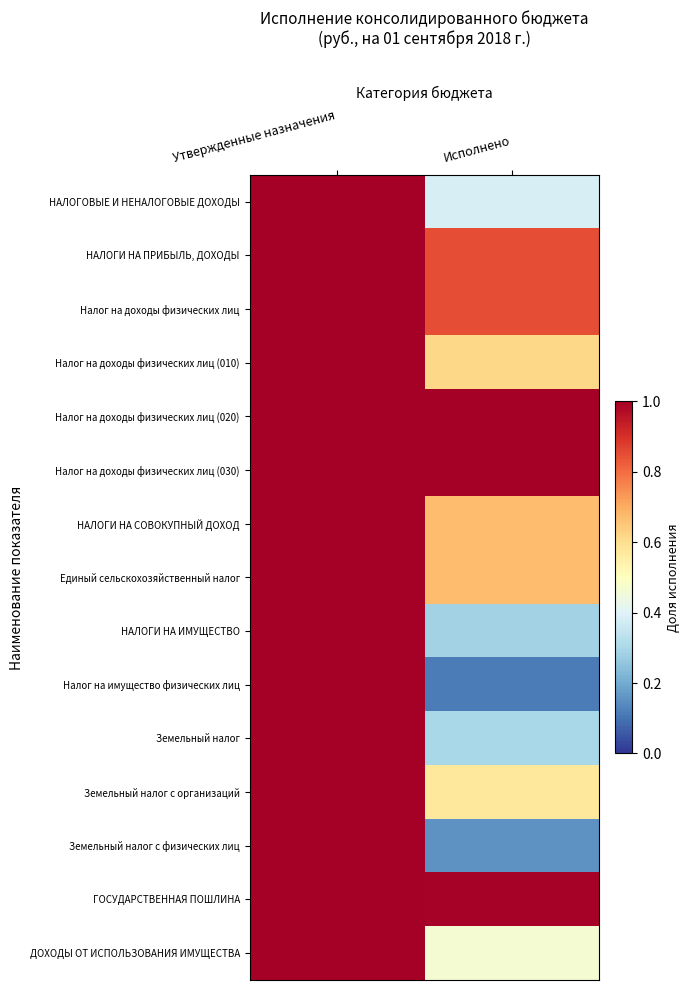

Rank the series by their maximum value, from highest to lowest.

Налог на доходы физических лиц (030), Налог на доходы физических лиц (020), НАЛОГОВЫЕ И НЕНАЛОГОВЫЕ ДОХОДЫ, НАЛОГИ НА ПРИБЫЛЬ, ДОХОДЫ, Налог на доходы физических лиц, Налог на доходы физических лиц (010), НАЛОГИ НА СОВОКУПНЫЙ ДОХОД, Единый сельскохозяйственный налог, НАЛОГИ НА ИМУЩЕСТВО, Налог на имущество физических лиц, Земельный налог, Земельный налог с организаций, Земельный налог с физических лиц, ГОСУДАРСТВЕННАЯ ПОШЛИНА, ДОХОДЫ ОТ ИСПОЛЬЗОВАНИЯ ИМУЩЕСТВА